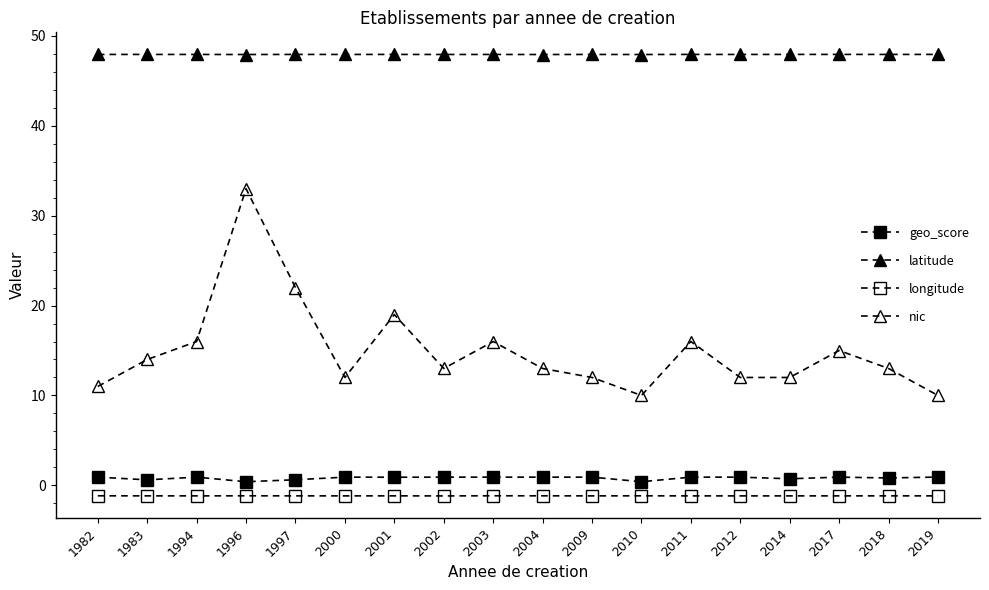

True or false: longitude has a value of -0.6 at 1997.

False